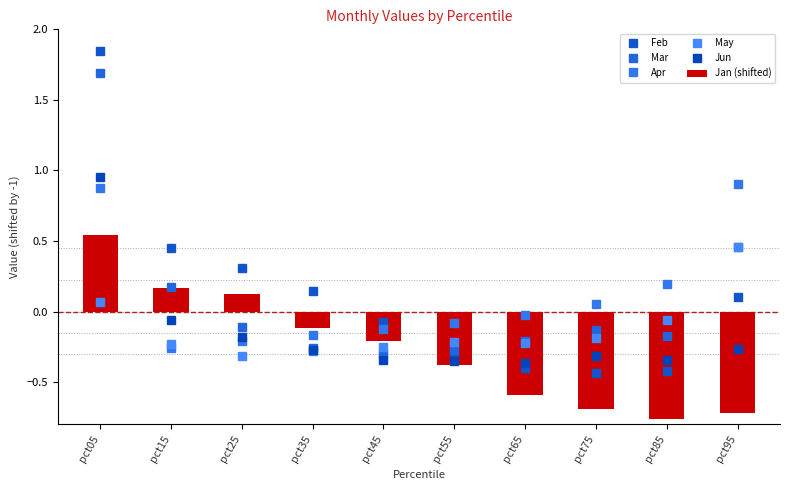

List the series in order of their peak value, lowest first.

May, Jan (shifted), Apr, Jun, Mar, Feb